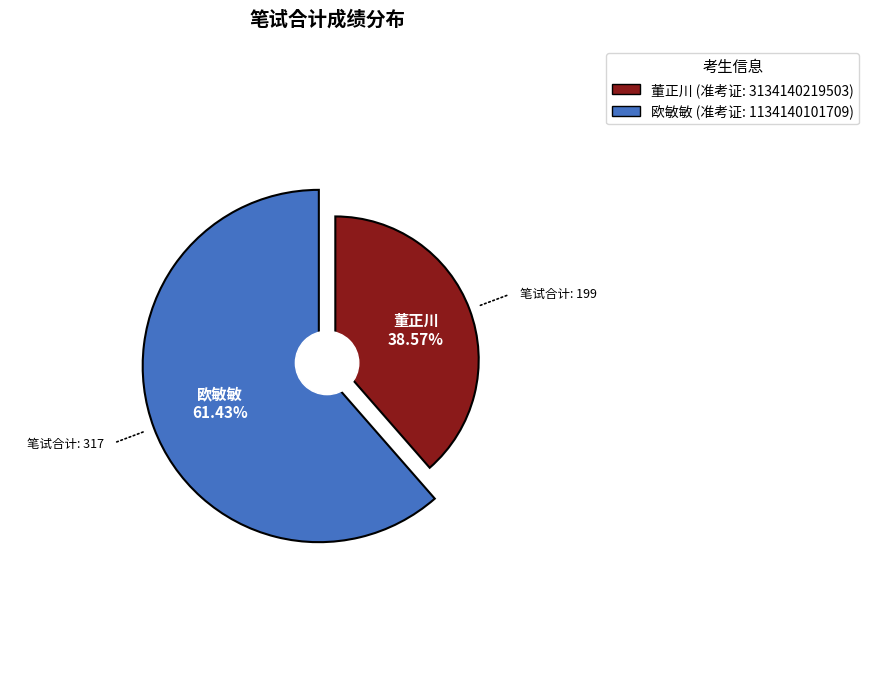

Count the number of slices in the pie.

2